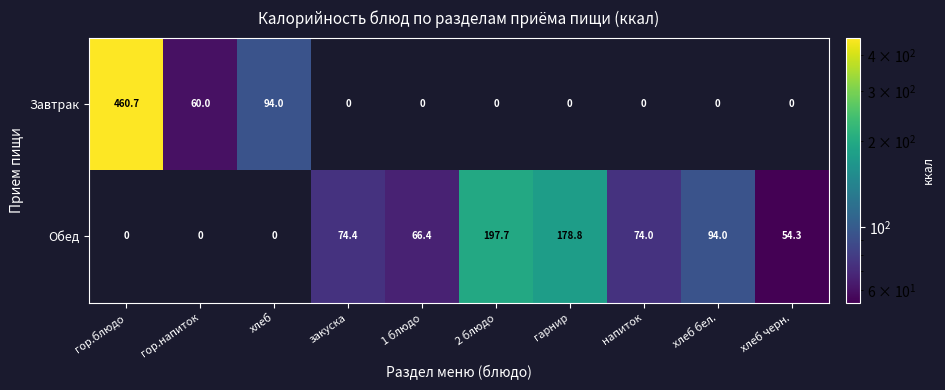

Which series has the largest total across all categories?

Обед